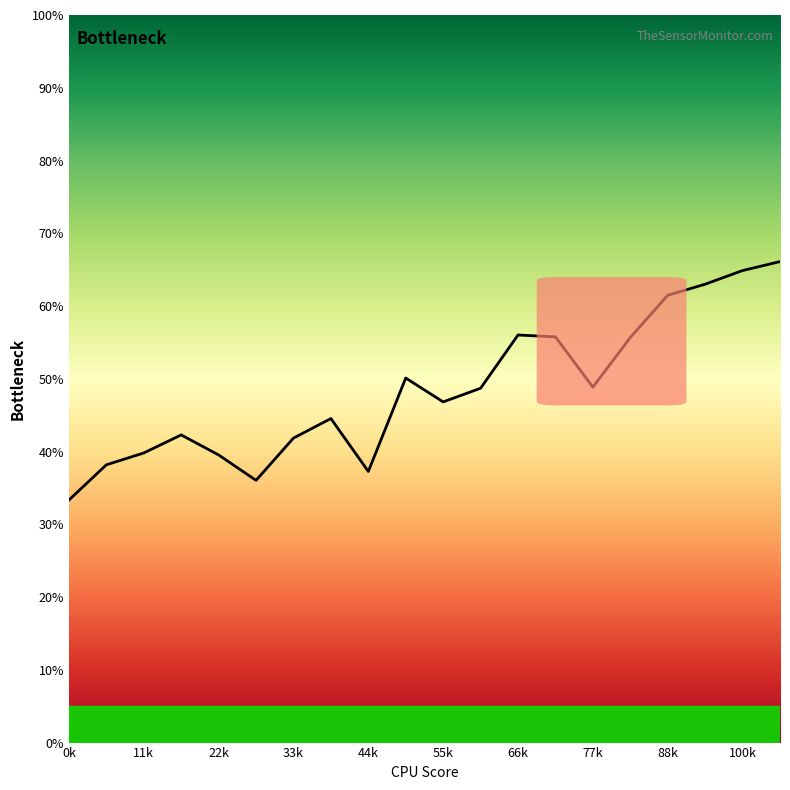

True or false: the data shows 56.0 at 66k.

True